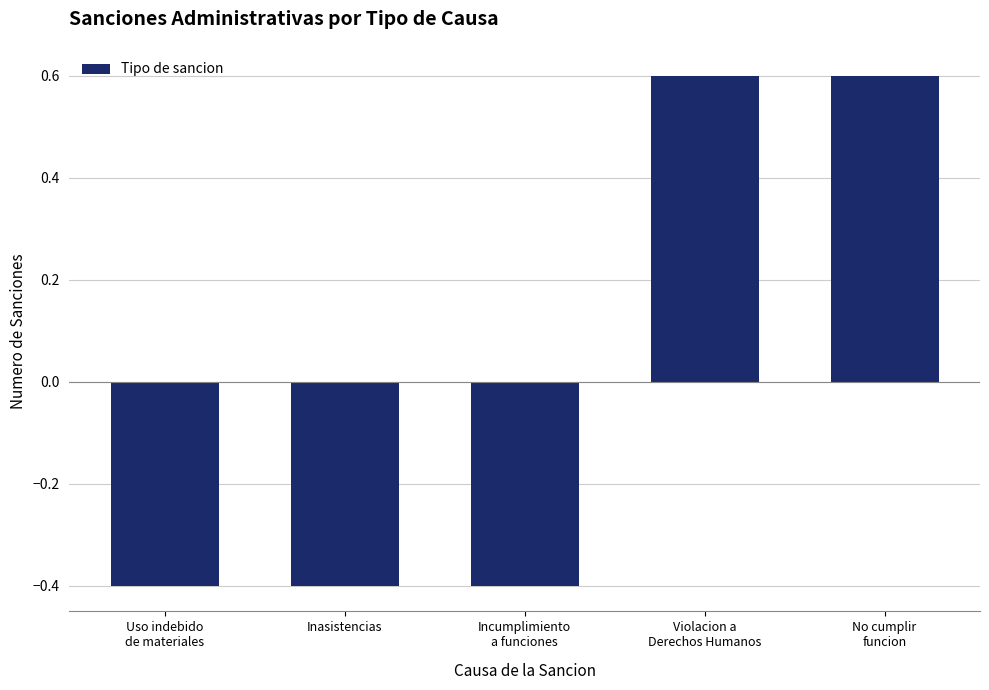

What is the smallest value displayed?

-0.4